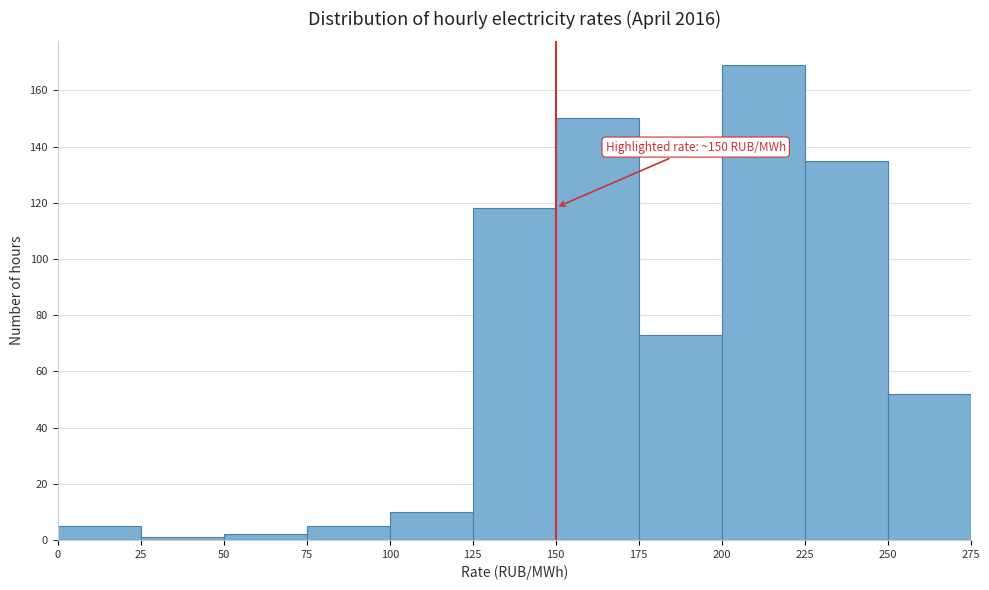

Over which range of the x-axis is the bar tallest?

200 to 225